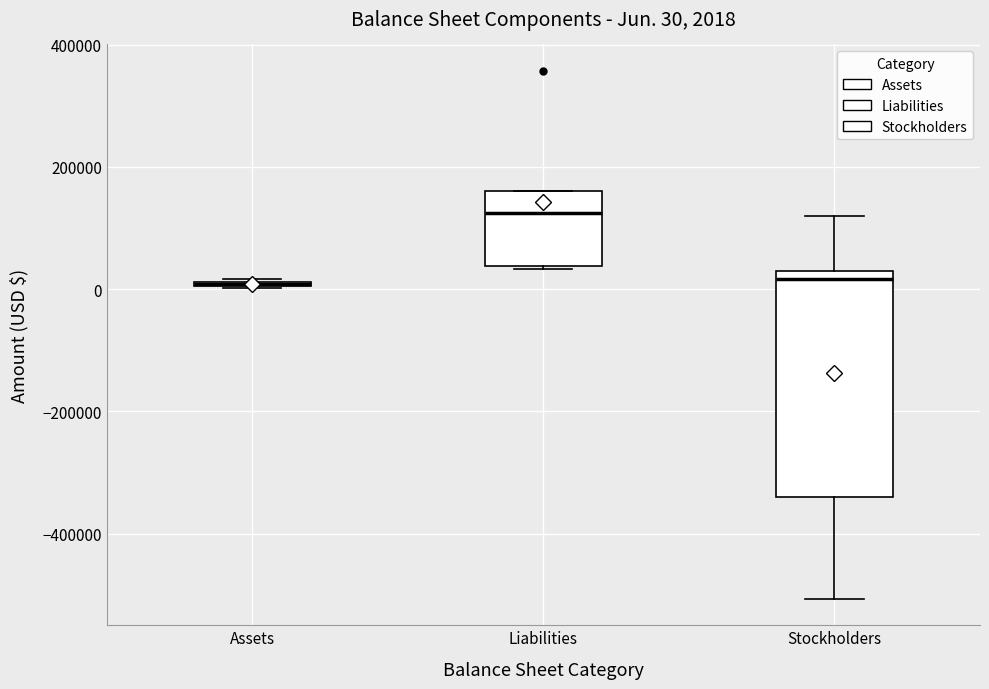

Which box is the tallest, from its lower edge to its upper edge?

Stockholders